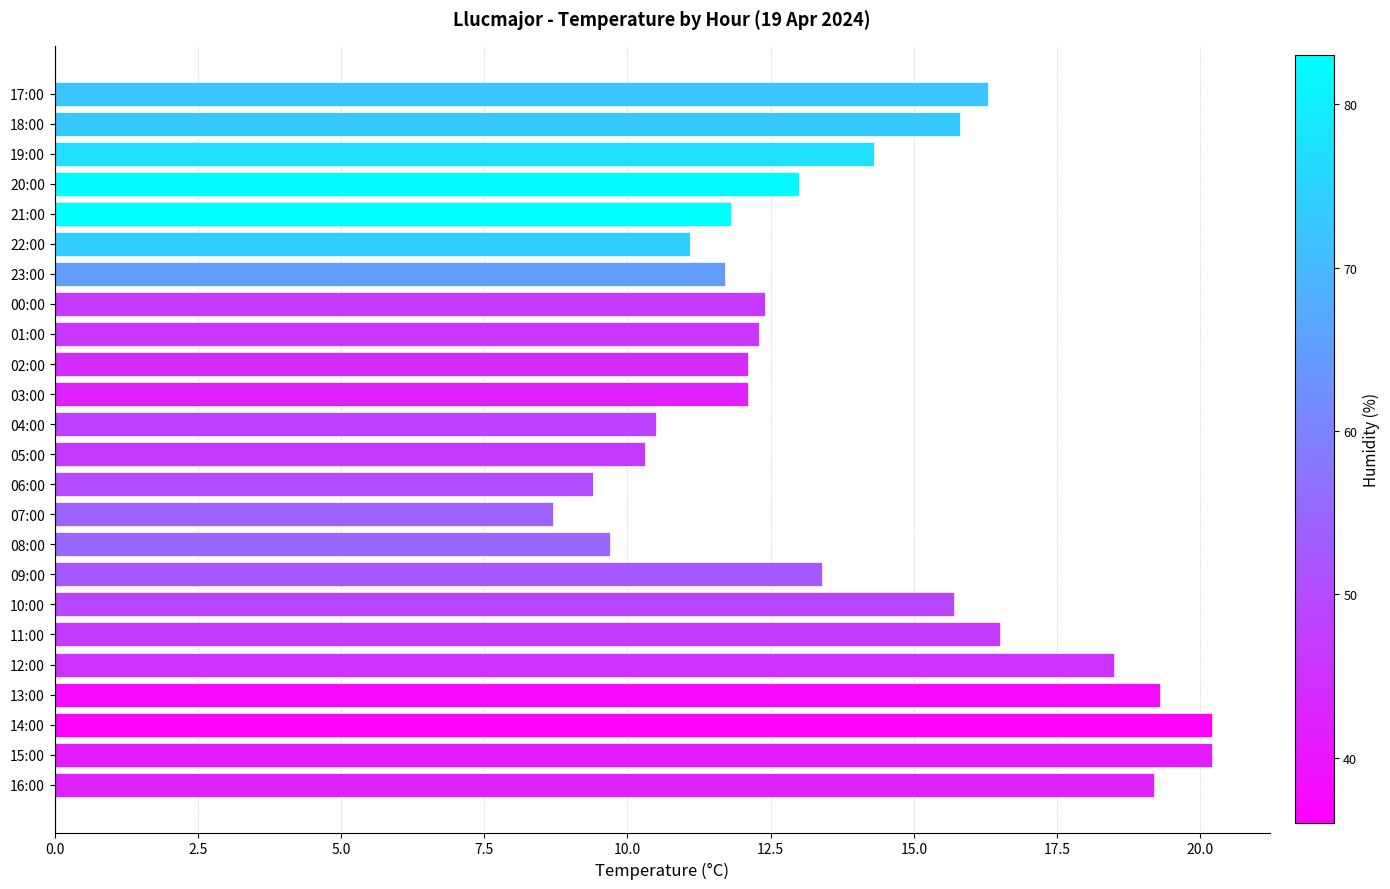

Which label corresponds to the smallest value in the chart?

07:00